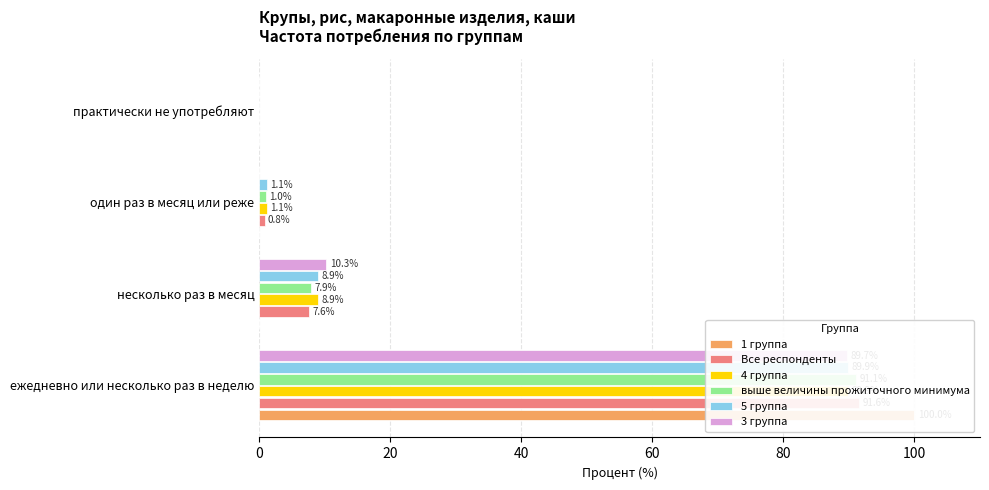

How many bars are there in each group?

6